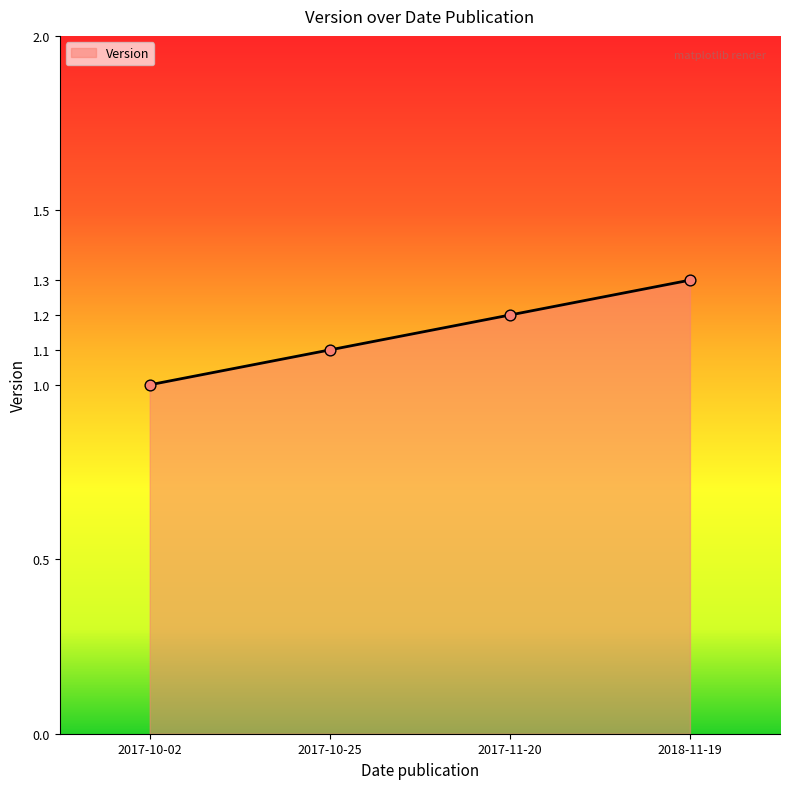

What is the change in value from 2017-10-02 to 2017-10-25?

+0.1